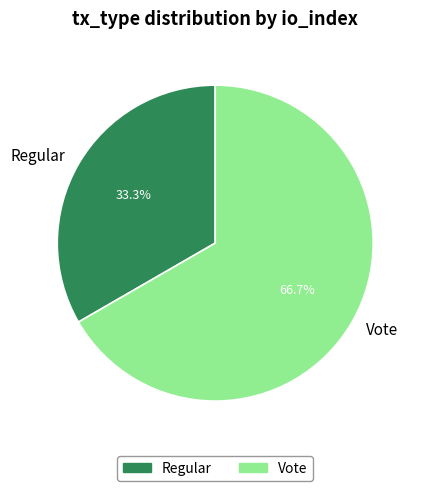

To the nearest percent, what is the difference between the Vote and Regular slice percentages?

33%